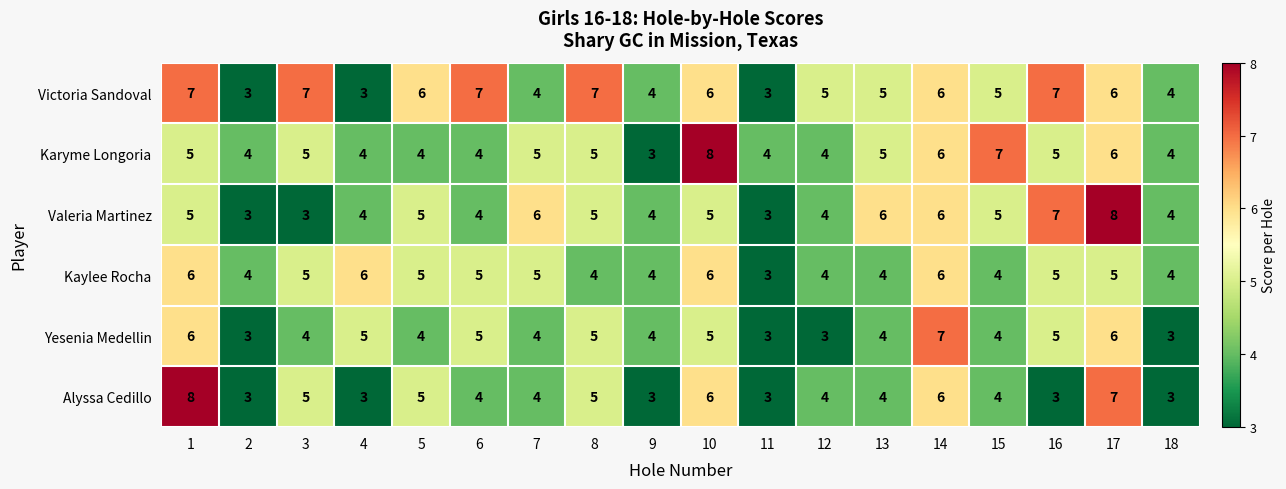

What is the maximum value shown in the chart?

8